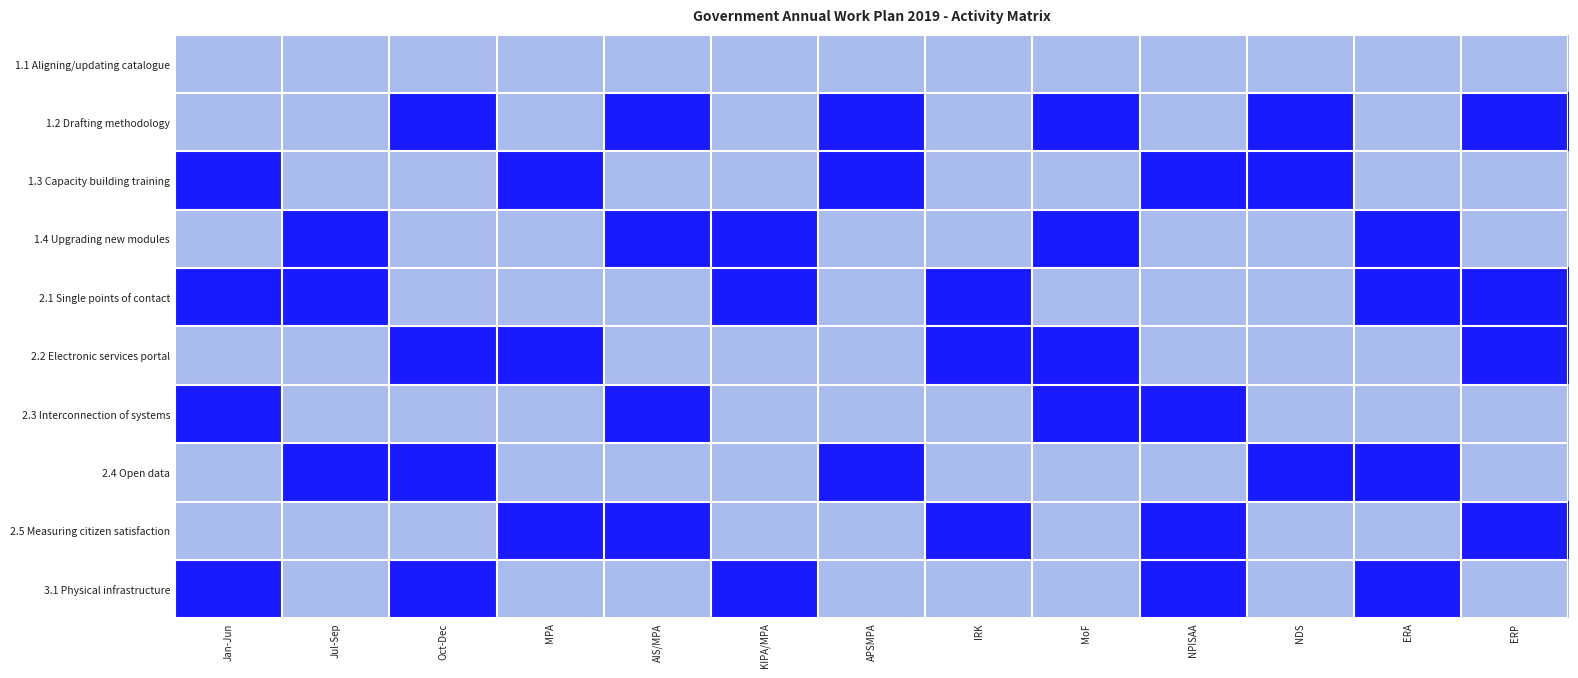

What is the difference between the highest and lowest values at MPA?

1